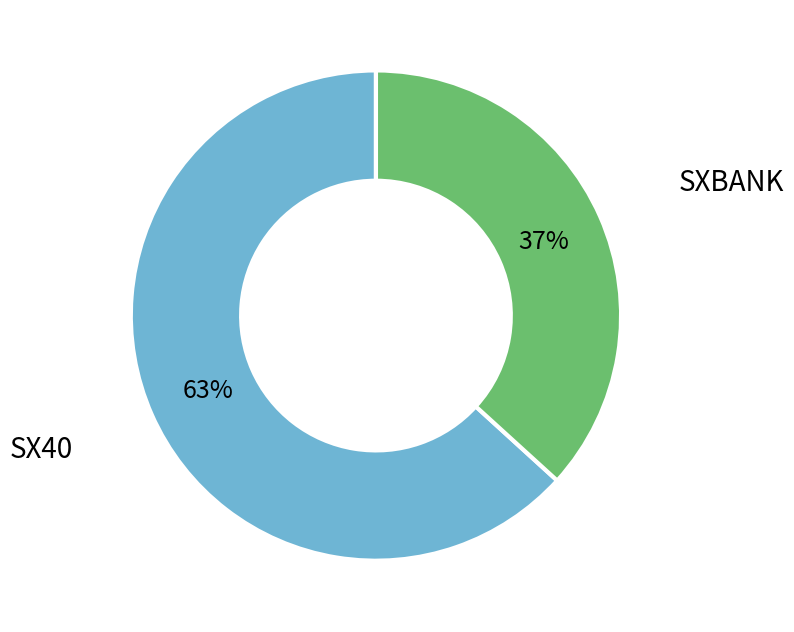

To the nearest percent, what is the difference between the largest and smallest slice percentages?

26%